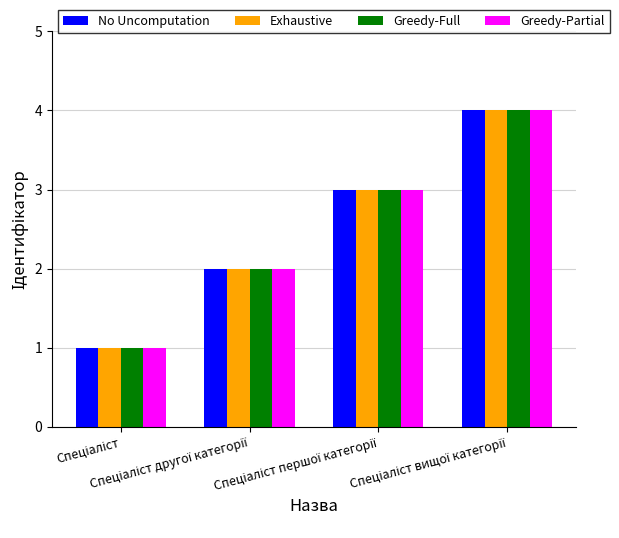

How many bars are there in each group?

4